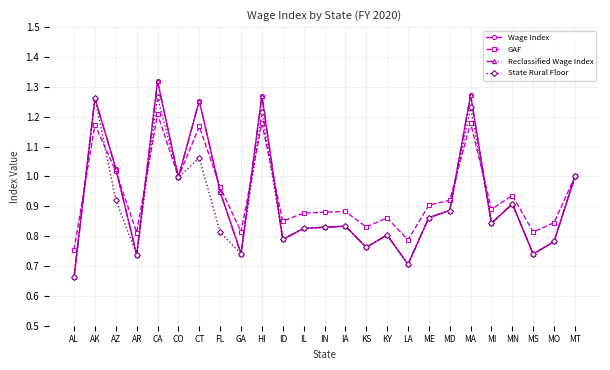

Is this an area chart (filled region under the line)?

No